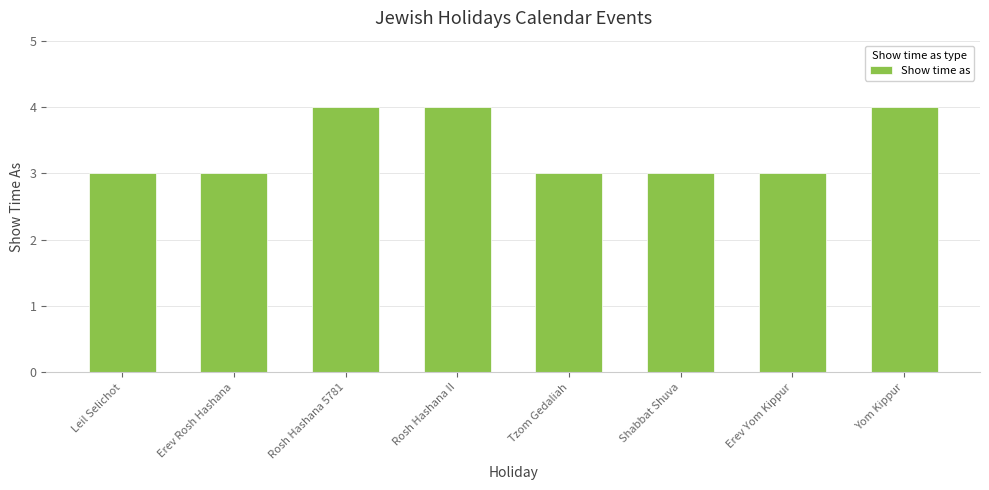

Reading left to right, list all the values displayed in this chart.

3	3	4	4	3	3	3	4